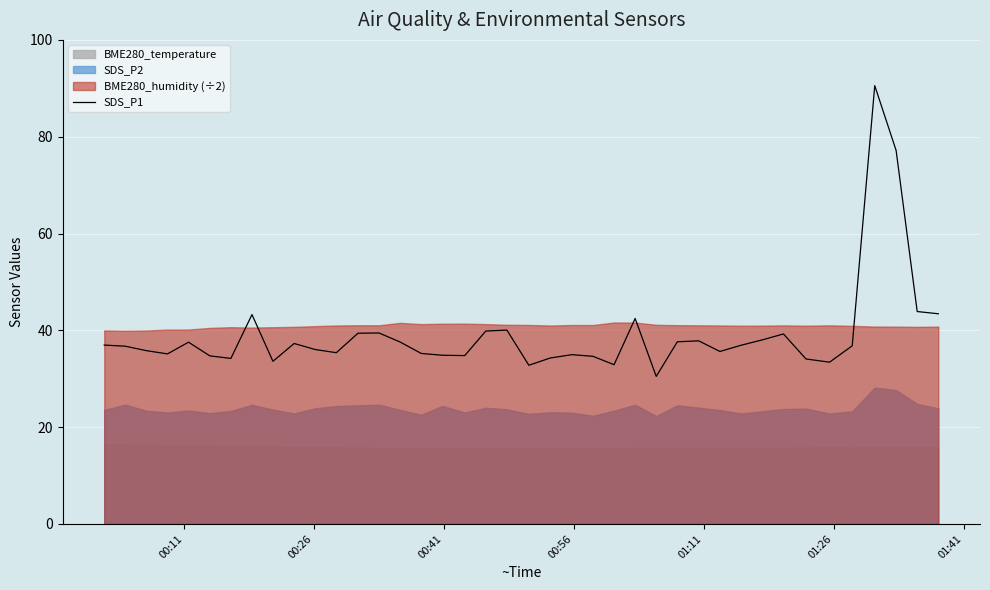

What is the lowest value of the SDS_P1 series?

30.5